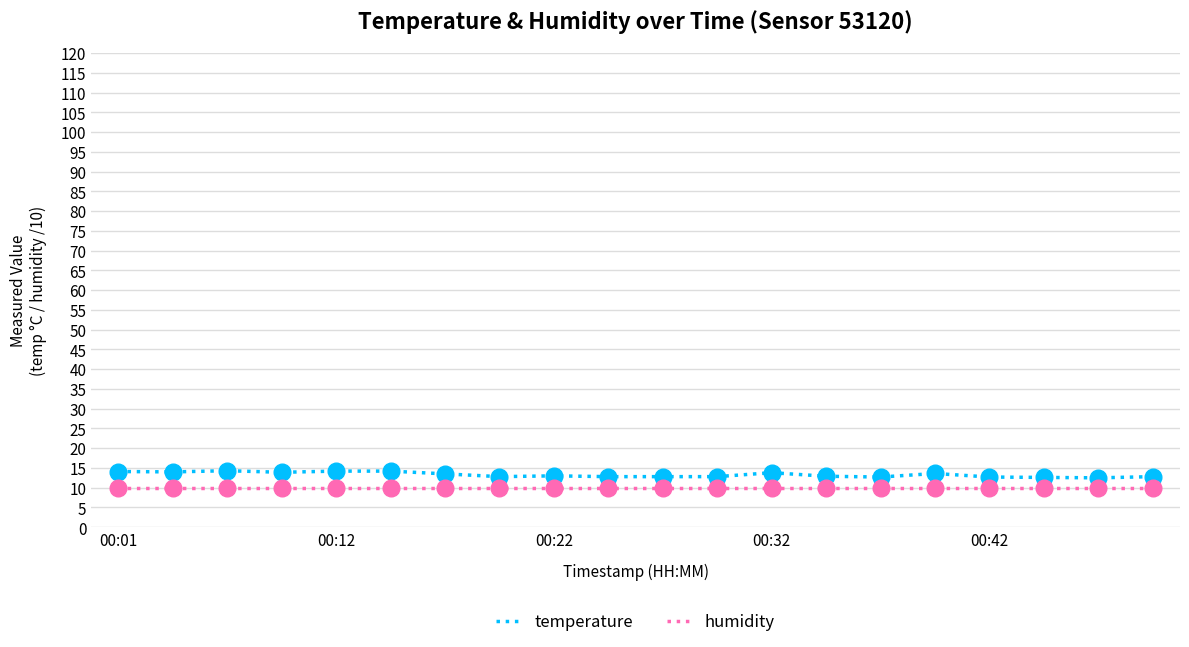

Which series has the largest range (max minus min)?

temperature